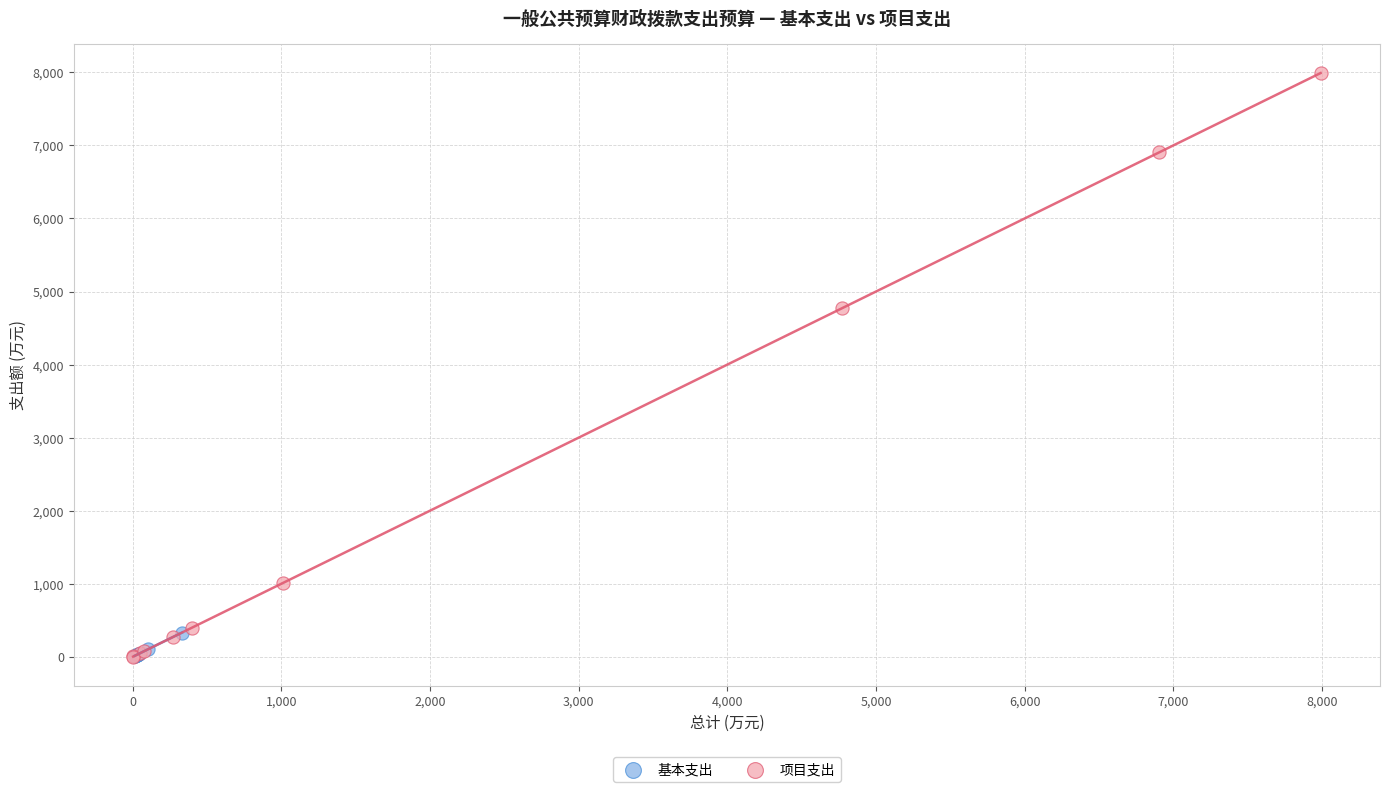

Which series contains the highest Y value?

项目支出